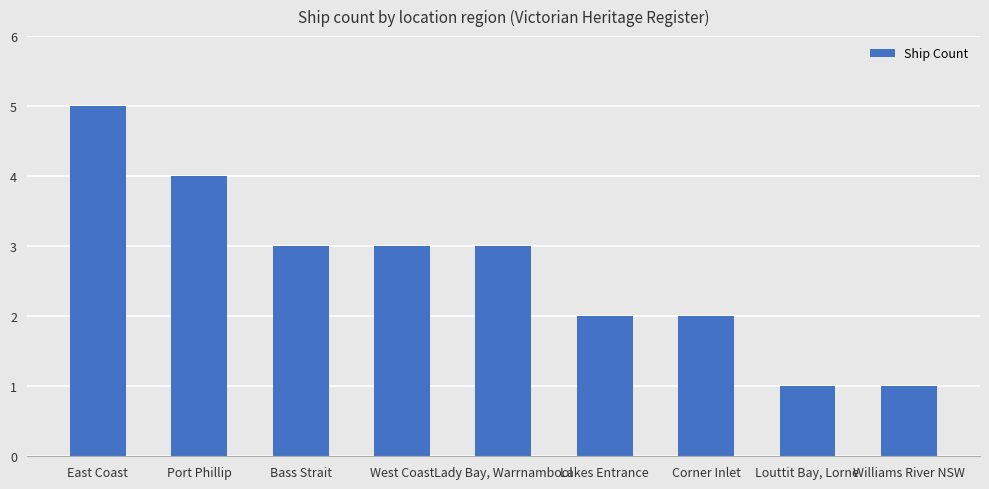

Approximately how many times larger is the value at East Coast compared to Corner Inlet?

2.5